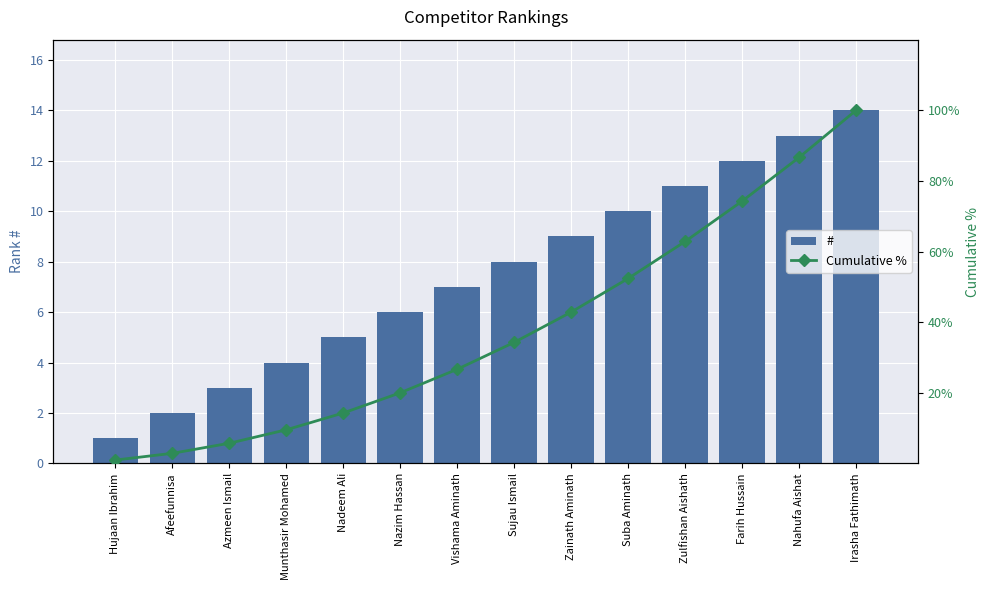

What is the greatest value displayed?

100.0